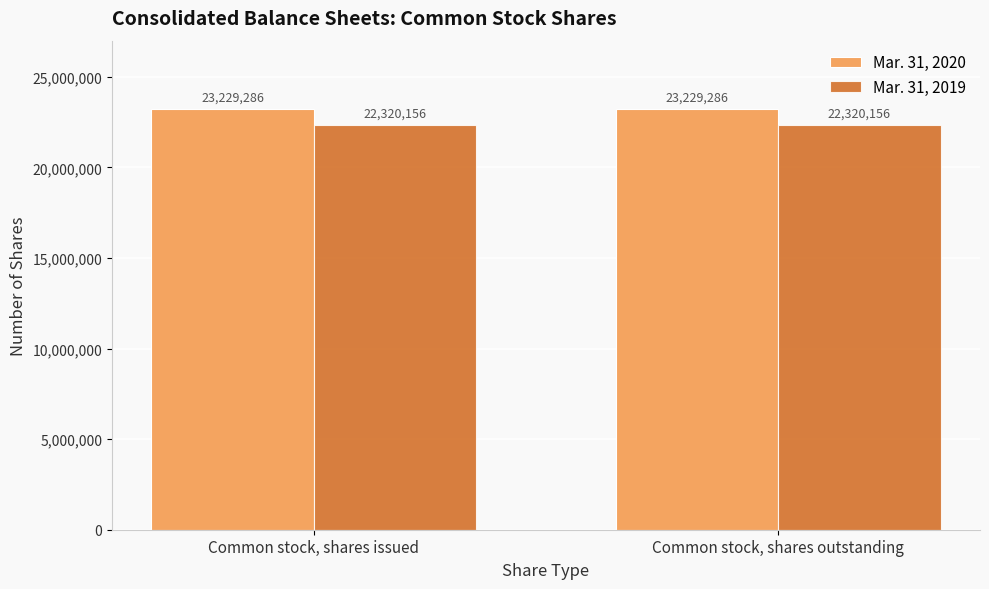

How many bars are there in total?

4